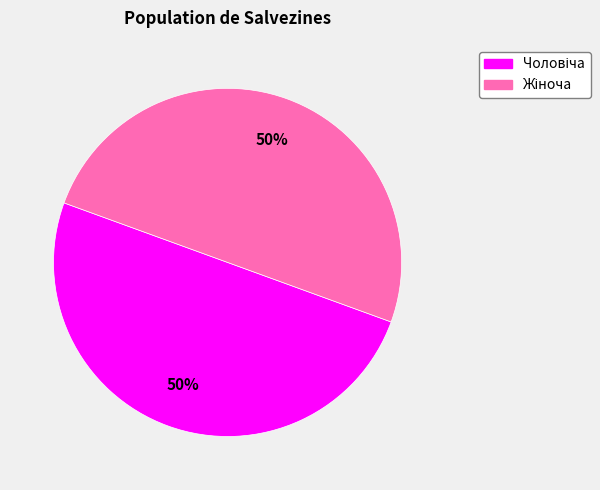

Count the number of slices in the pie.

2